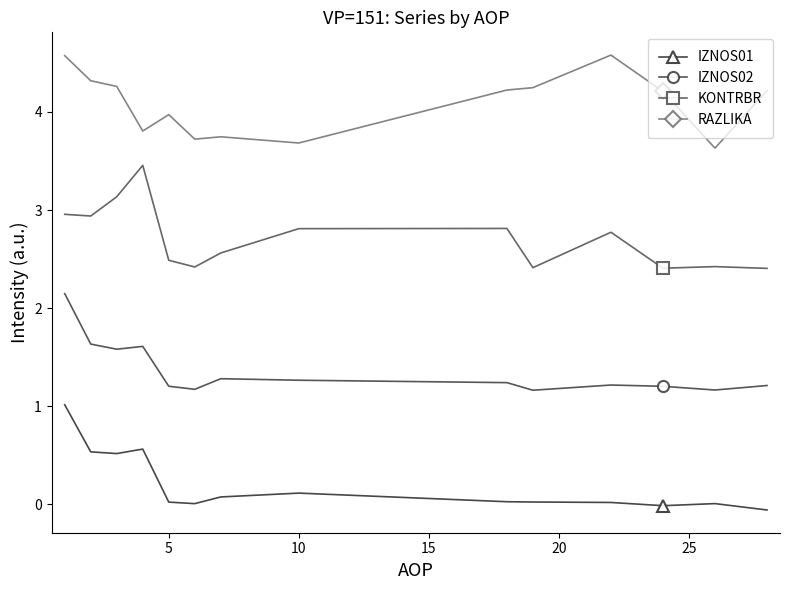

What is the lowest value of the IZNOS02 series?

1.2